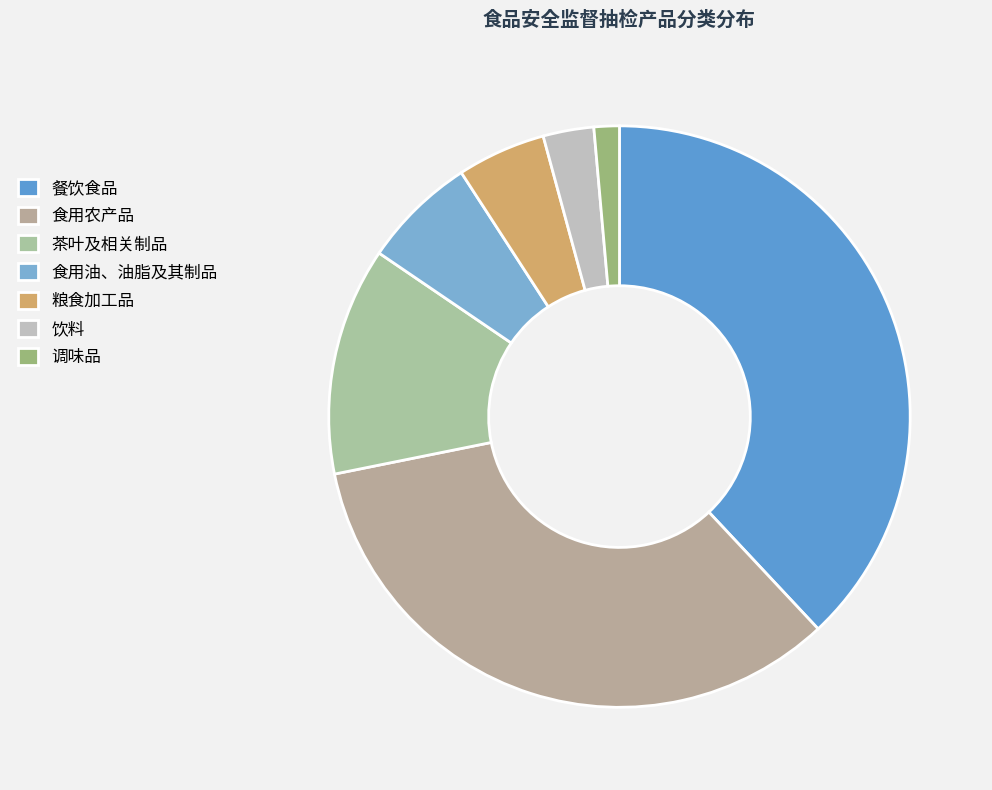

How many segments does this pie chart have?

7